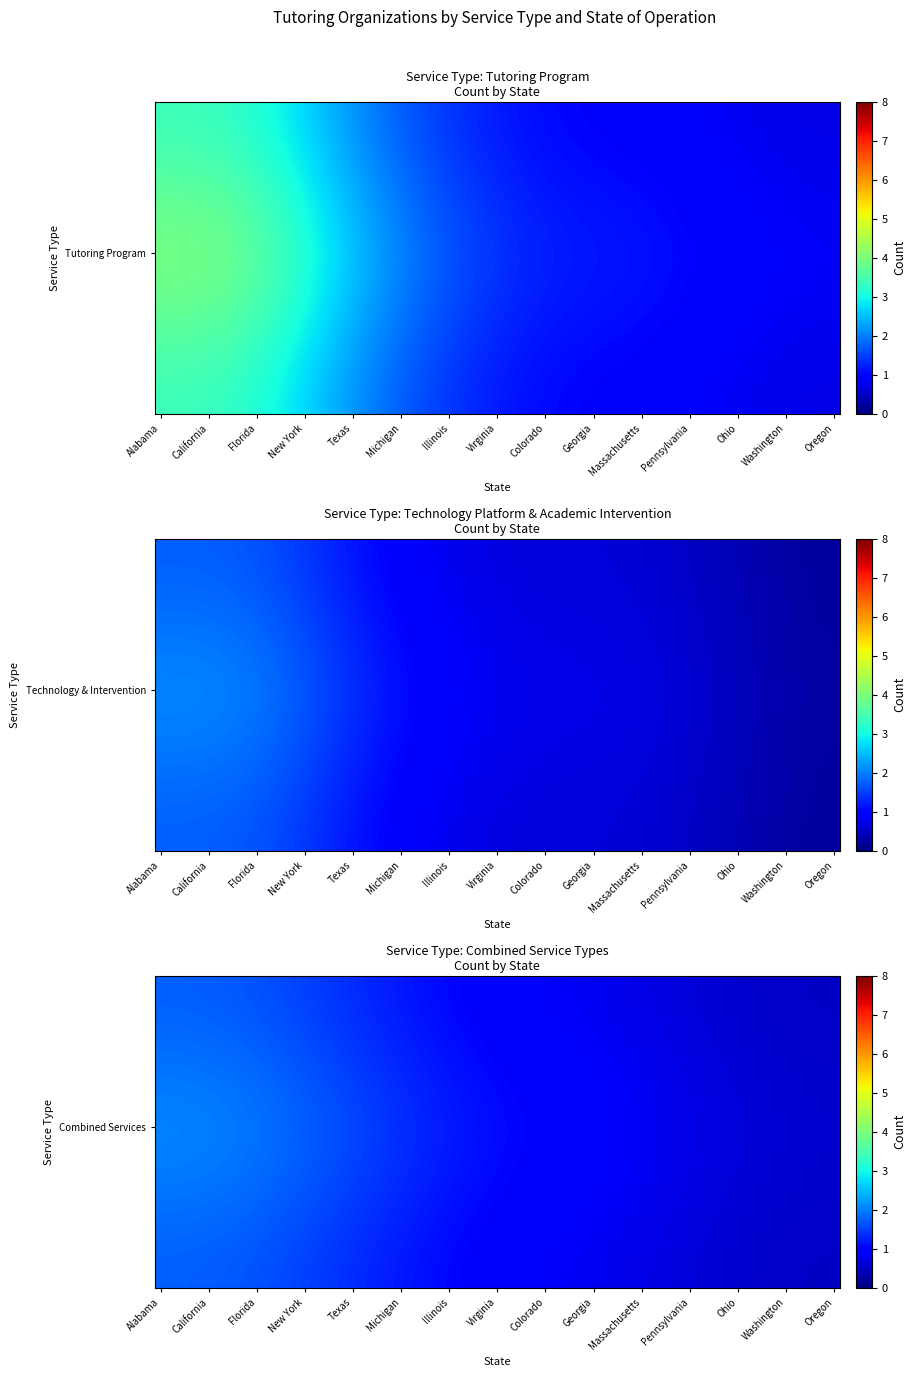

How many values in Technology Platform are above zero?

10